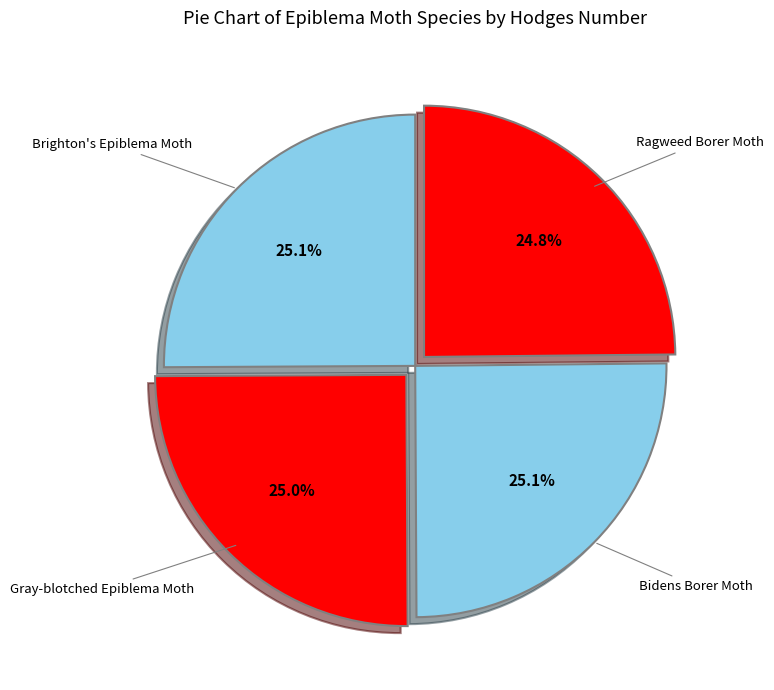

What portion of the pie excludes Brighton's Epiblema Moth?

74.9%